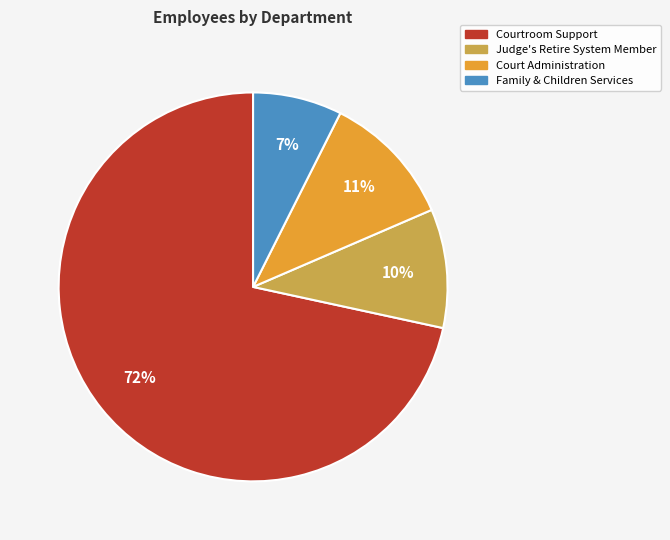

Do Family & Children Services and Courtroom Support together represent more than half of the pie?

Yes